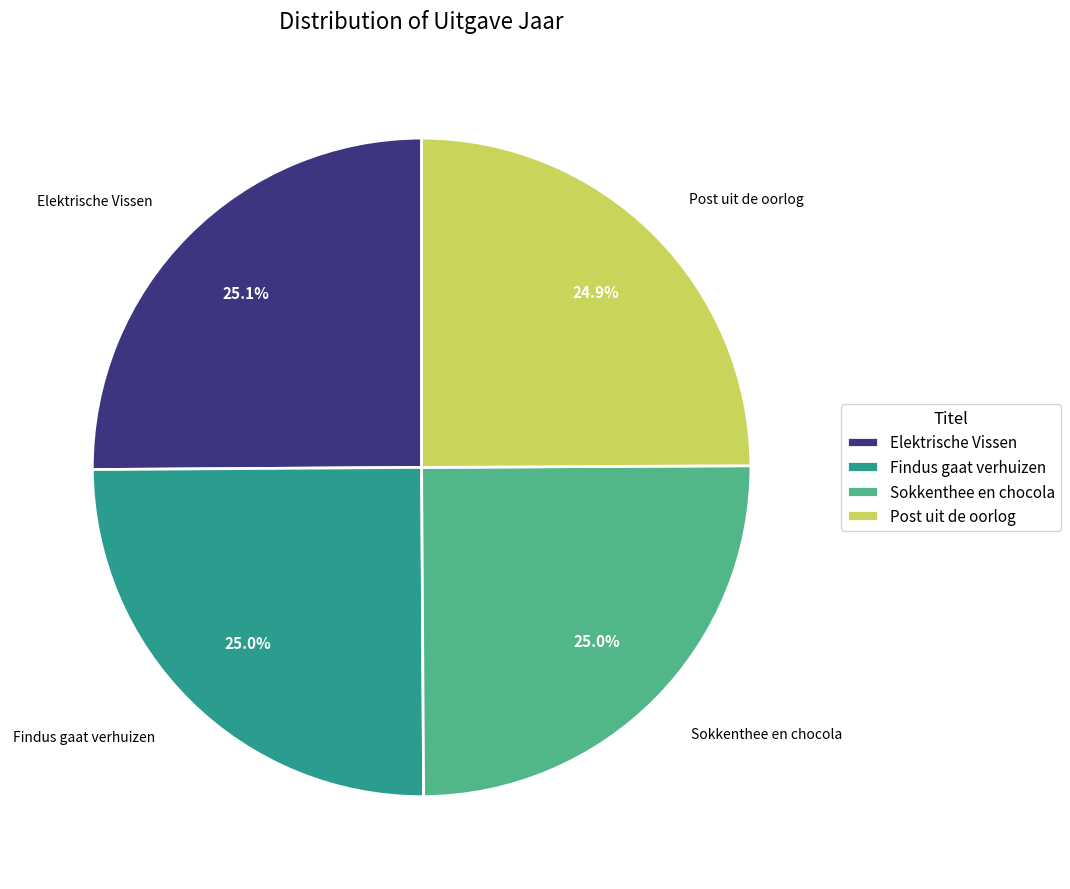

Count the number of slices in the pie.

4